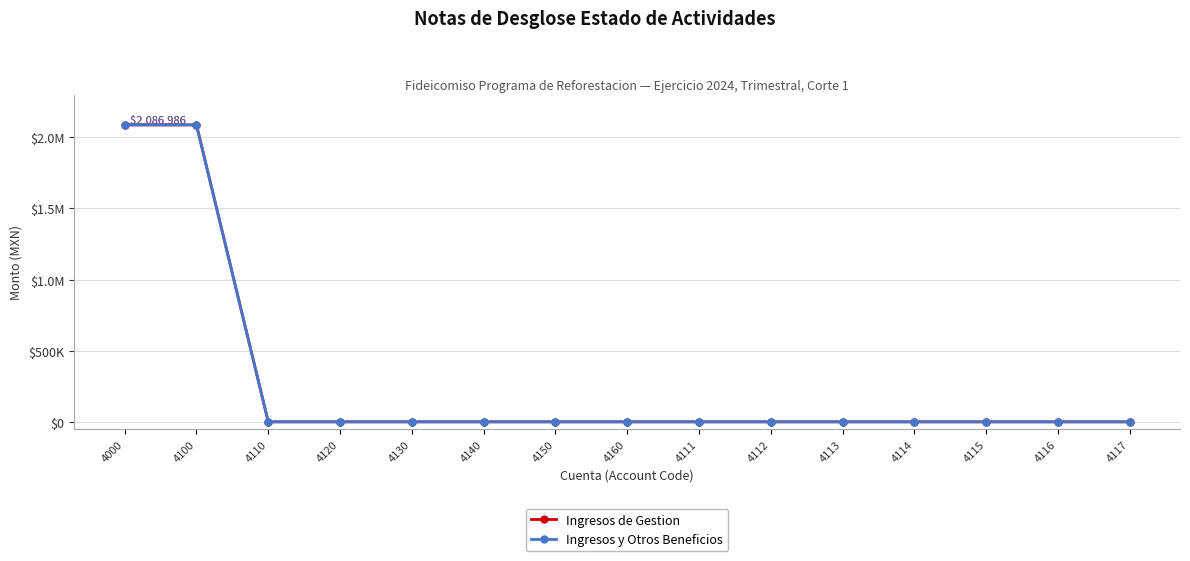

True or false: Ingresos y Otros Beneficios and Ingresos de Gestion intersect in this chart.

False